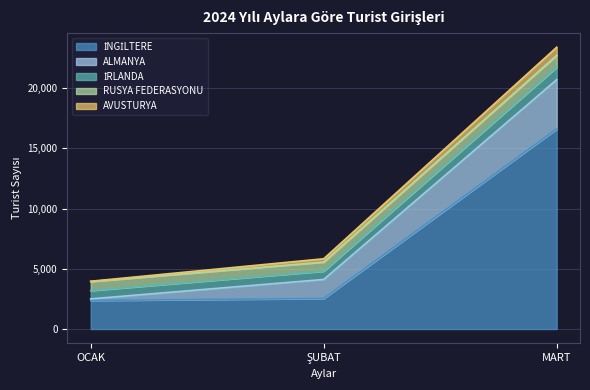

At which category is the sum across all series the highest?

MART